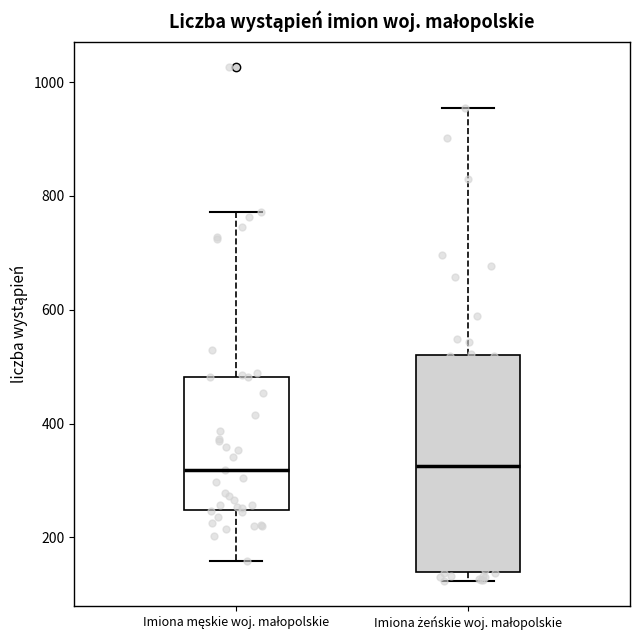

Where does the lower whisker of the box for Imiona męskie woj. małopolskie end on the y-axis? The values are not printed on the chart, so give them approximately, as read against the axis.

160